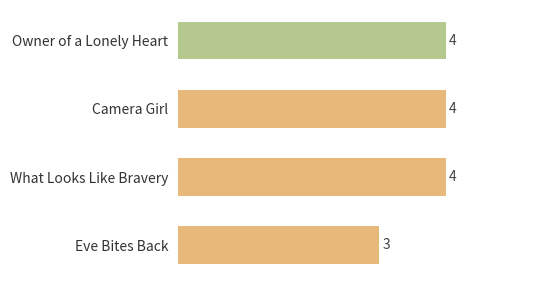

What is the average value?

4